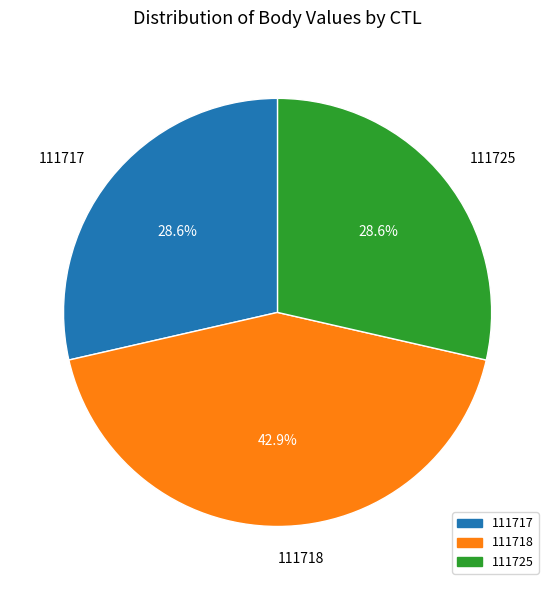

To the nearest percent, what portion does 111718 represent?

43%